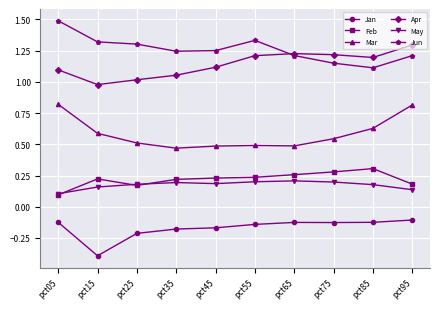

True or false: Mar and Apr cross at least once.

False